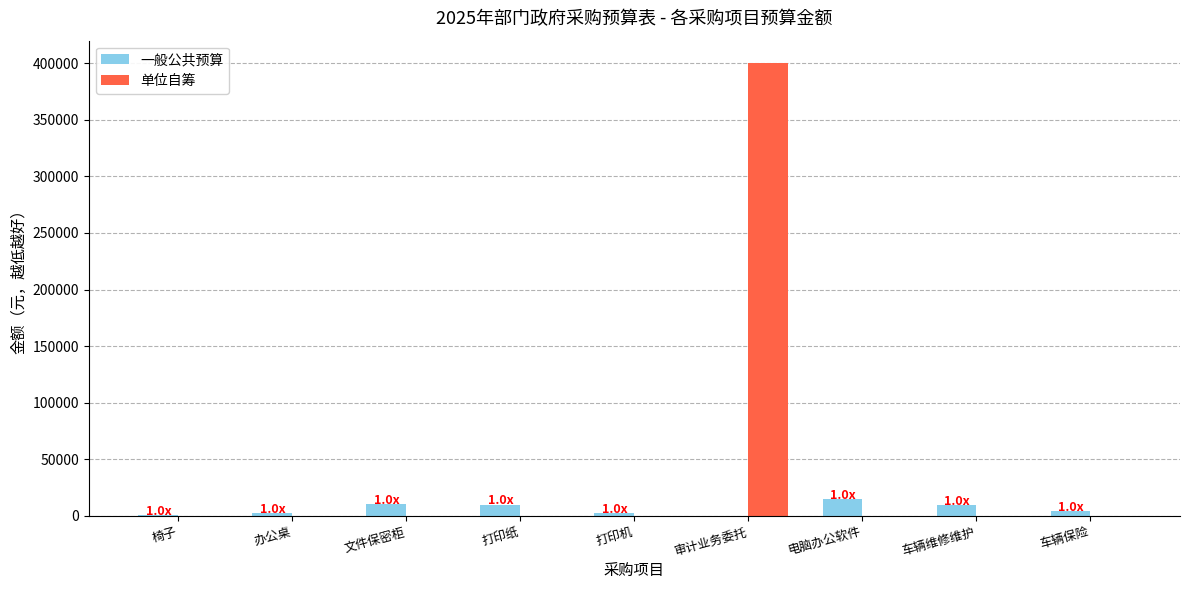

Which series has the largest total across all categories?

单位自筹